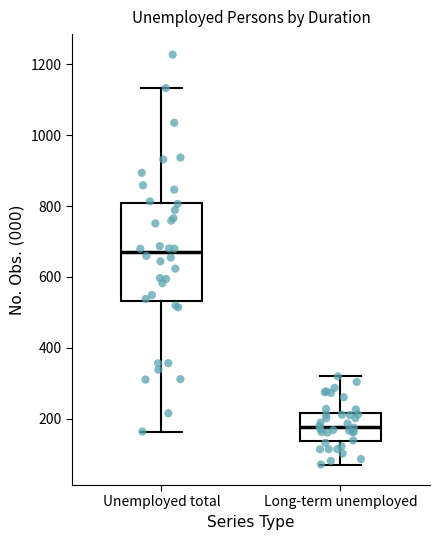

Which box has the lowest median line?

Long-term unemployed